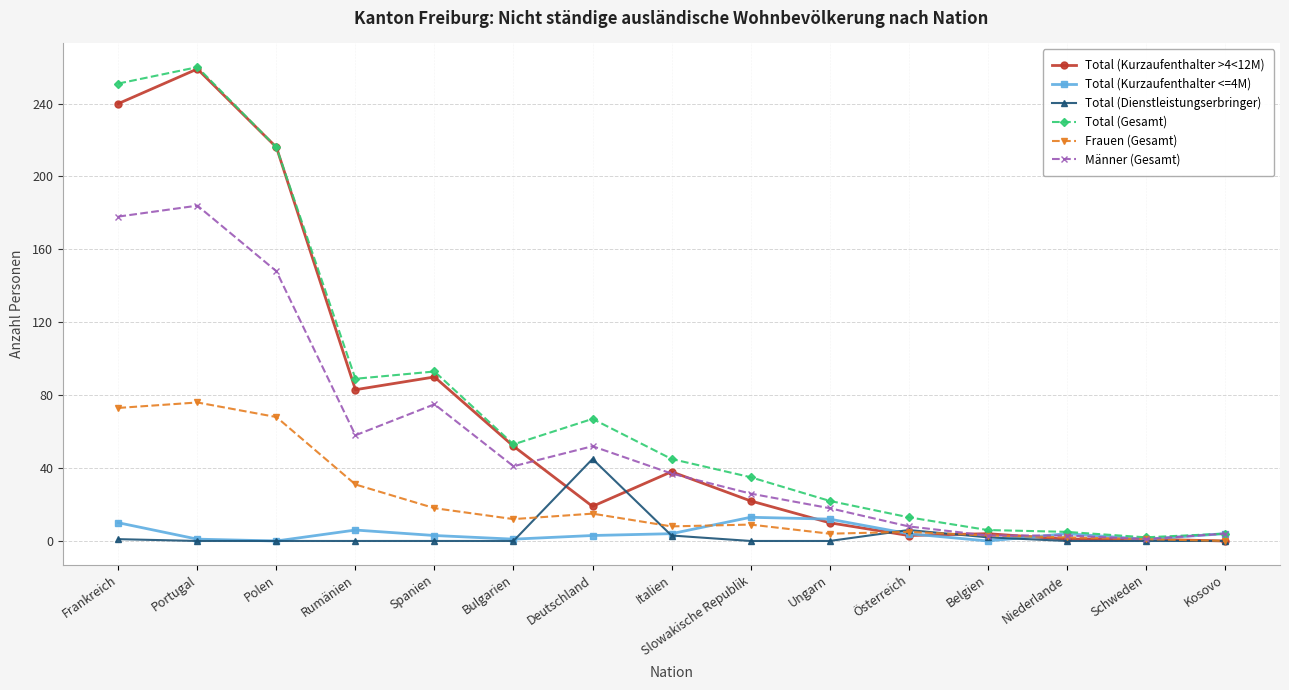

Is it true that Total (Kurzaufenthalter >4<12M) equals 19 at Deutschland?

True